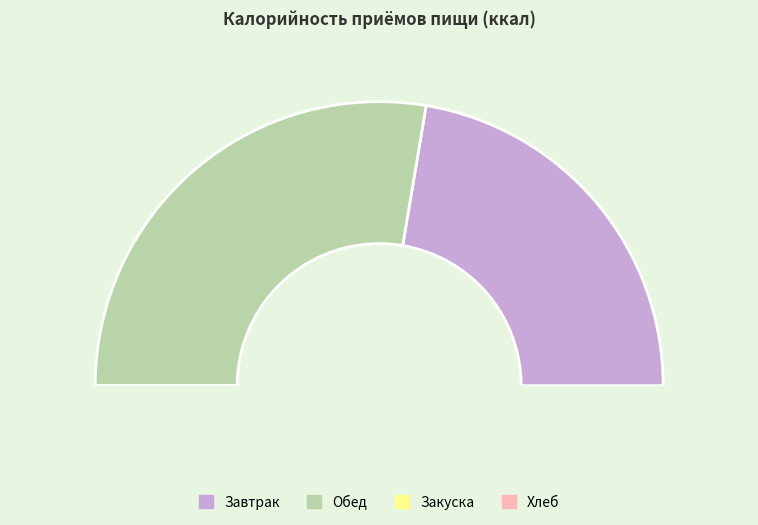

Count the number of slices in the pie.

2